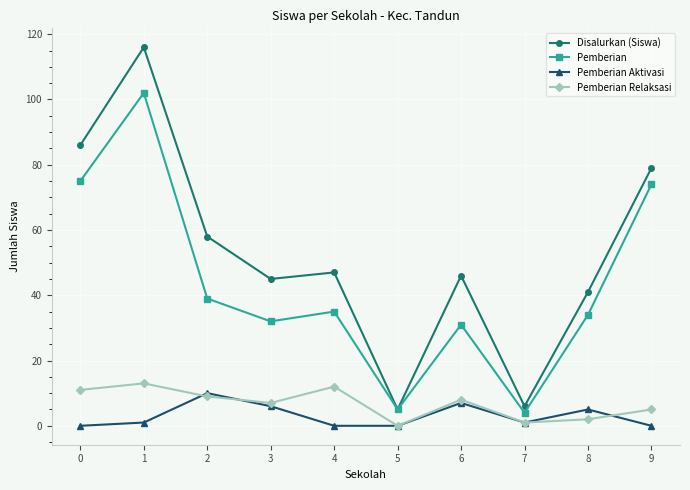

What is the sum of all Pemberian Aktivasi values?

30